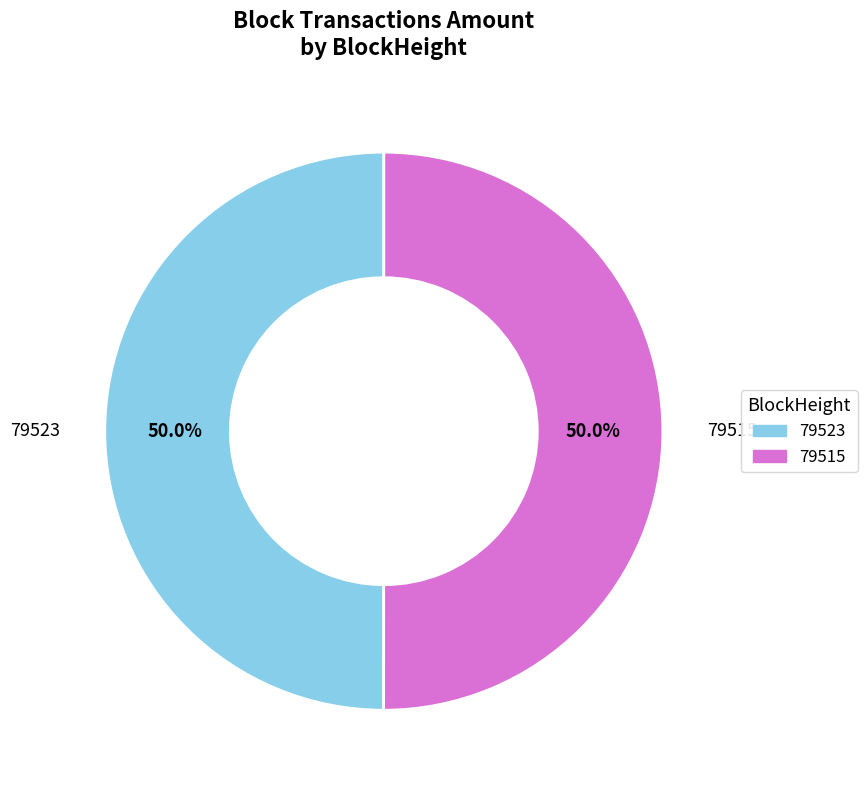

What percentage is the 79515 slice, to the nearest percent?

50%